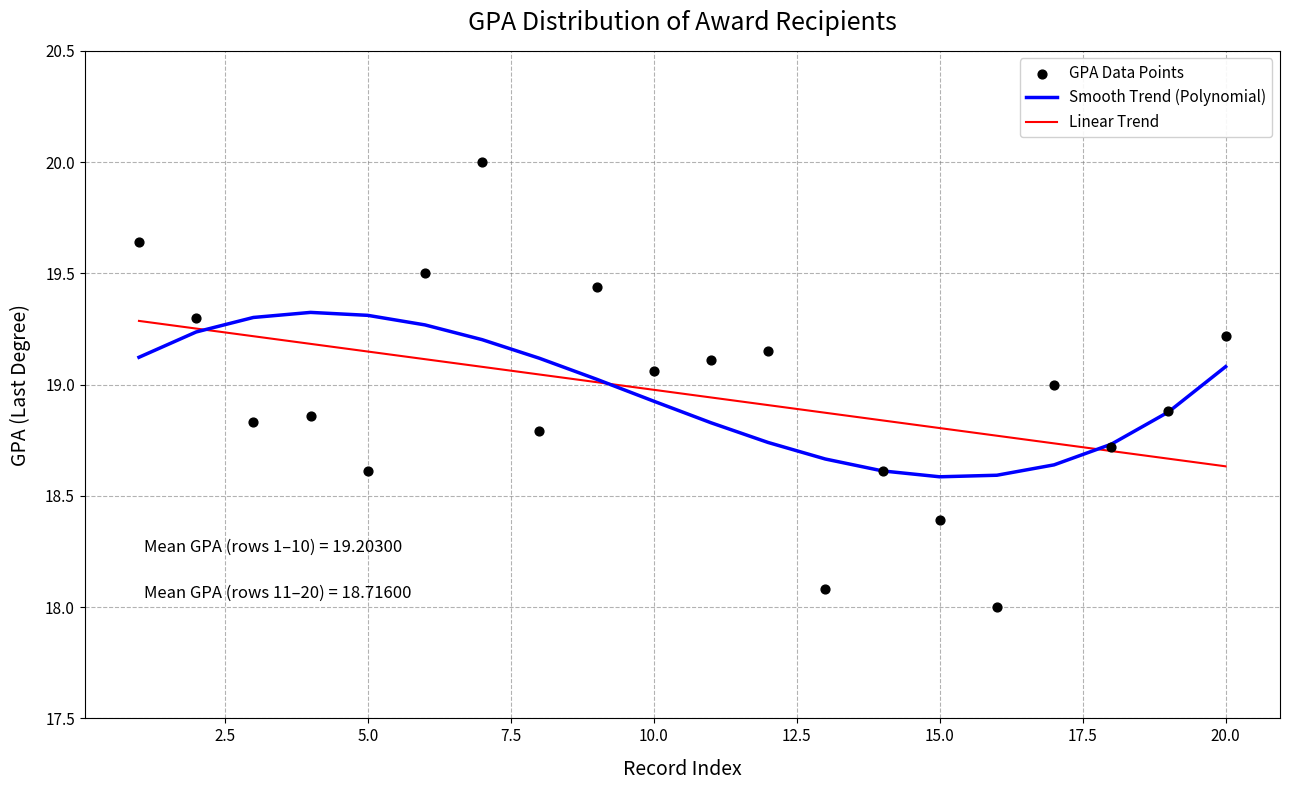

The Linear Trend series shows 19.0 at 10.0. True or false?

True